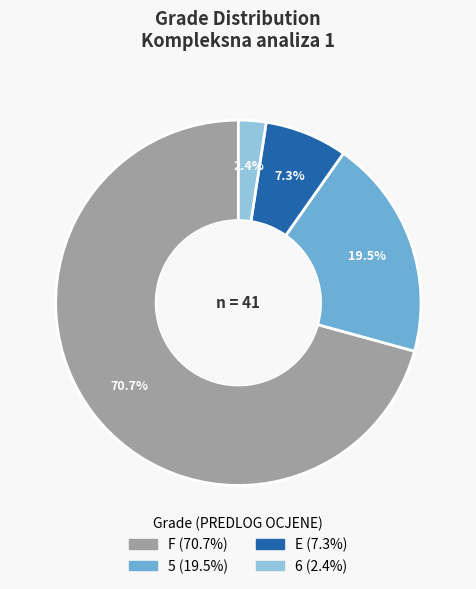

Which has a higher value, 5 or E?

5